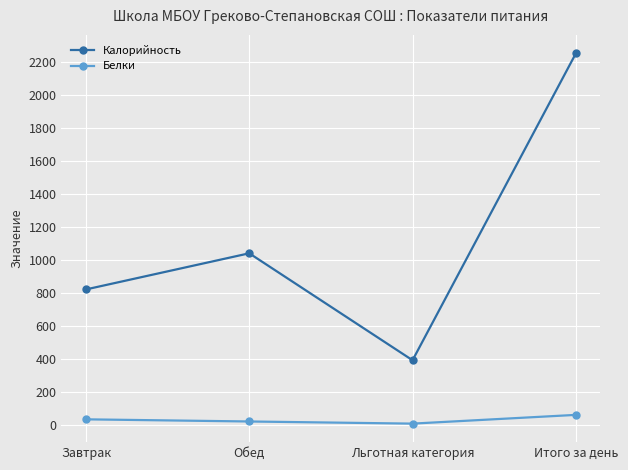

What are all the series names shown in the legend?

Калорийность, Белки